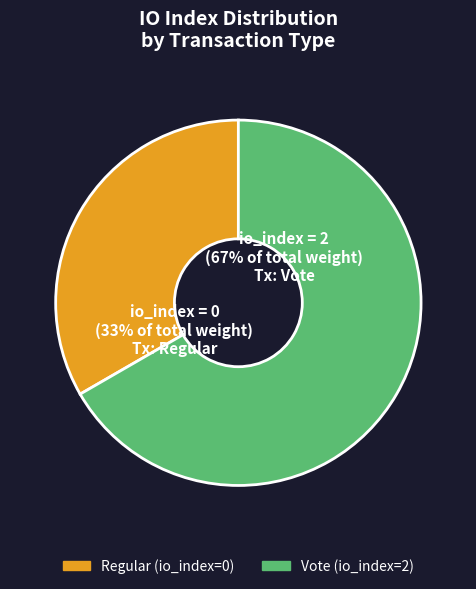

Do Vote (io_index=2) and Regular (io_index=0) together represent more than half of the pie?

Yes